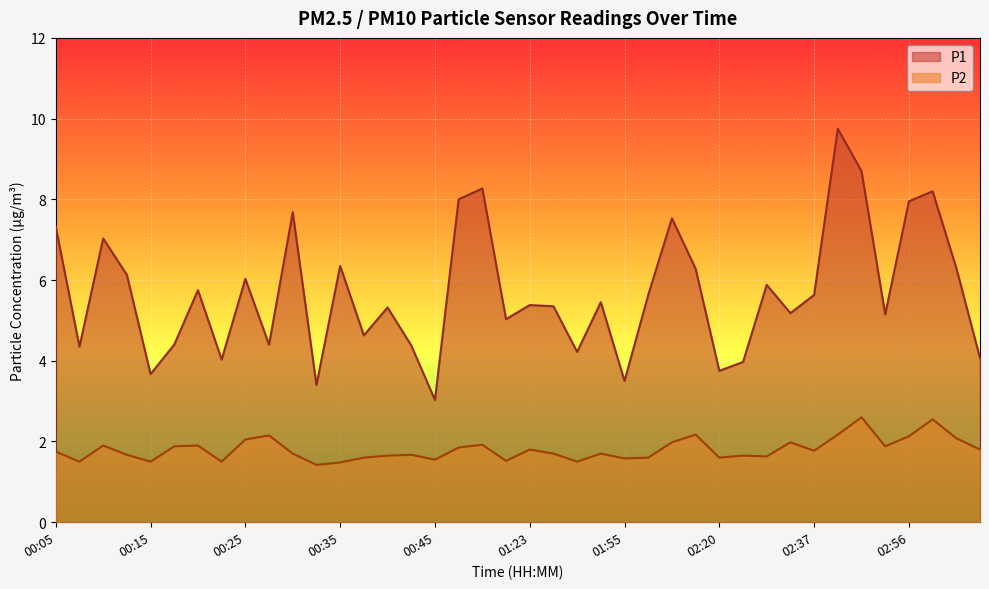

What are all the series names shown in the legend?

P1, P2